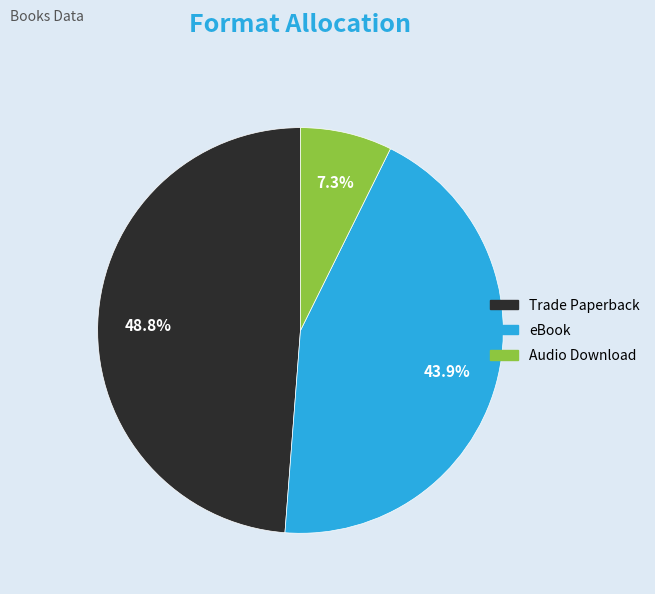

Between eBook and Audio Download, which is larger?

eBook